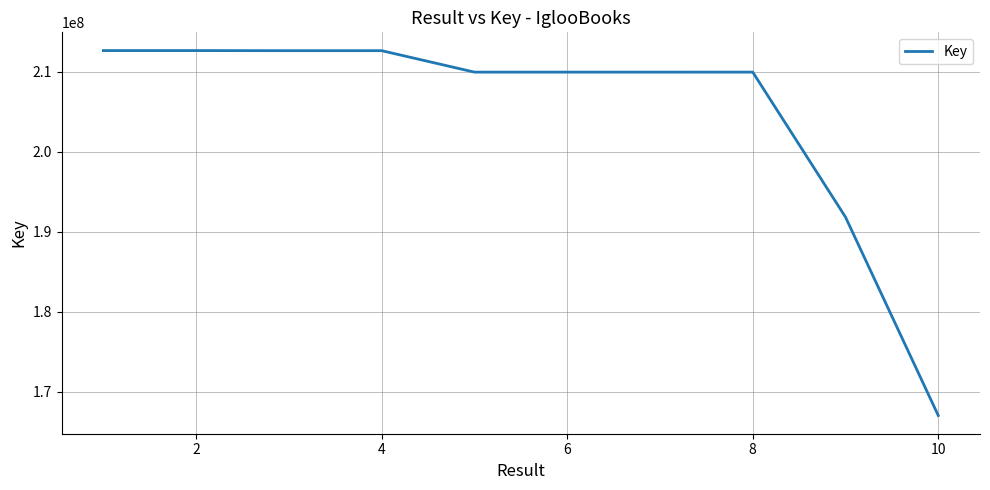

What is the minimum value shown in the chart?

167023968